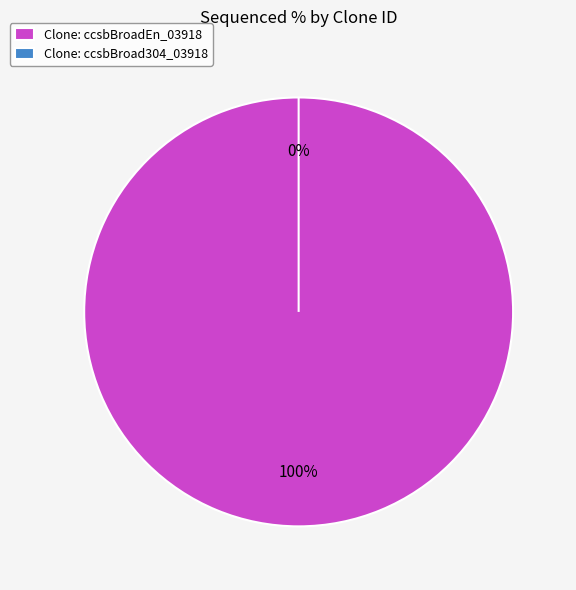

Which slice is the largest?

ccsbBroadEn_03918